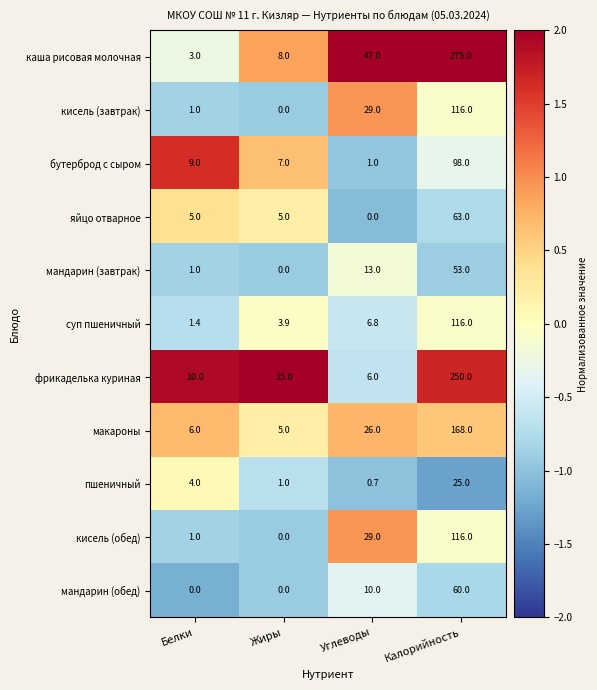

What is the sum of the яйцо отварное values at Углеводы and Жиры?

5.0